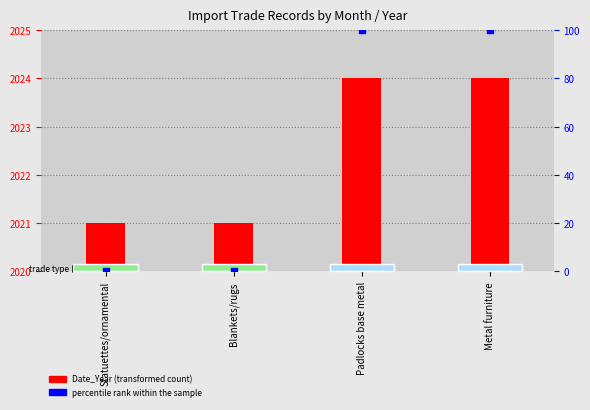

At how many categories does at least one series exceed 621?

4